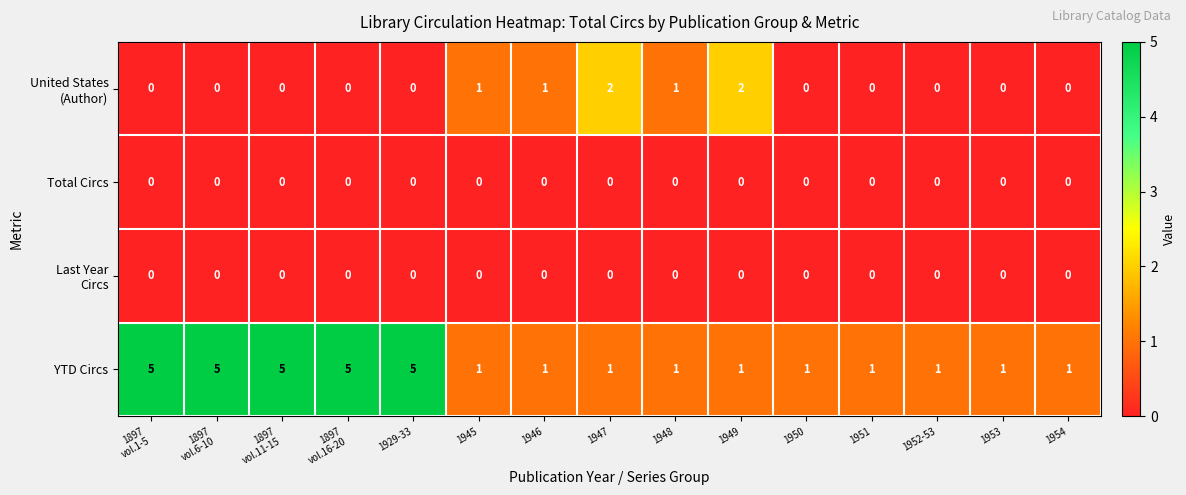

Which series has the largest total across all categories?

YTD Circs